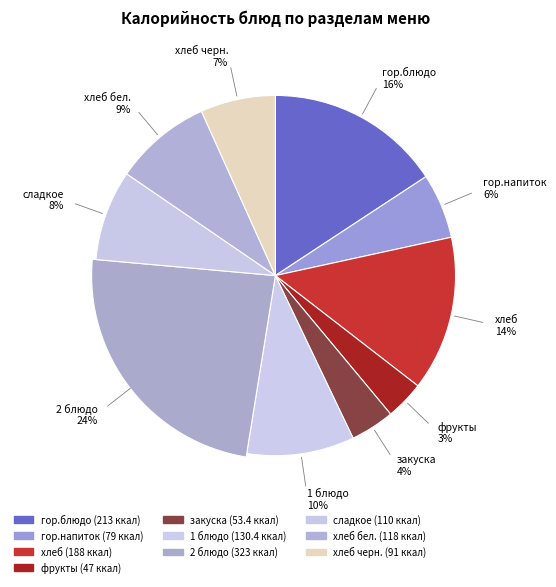

Which has a higher value, хлеб бел. or закуска?

хлеб бел.